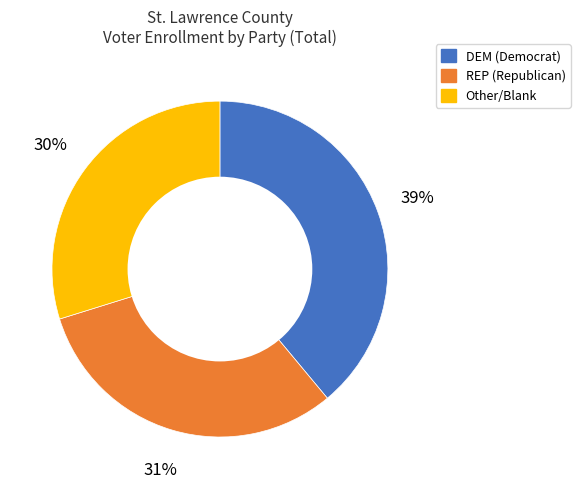

How many slices are in this pie chart?

3